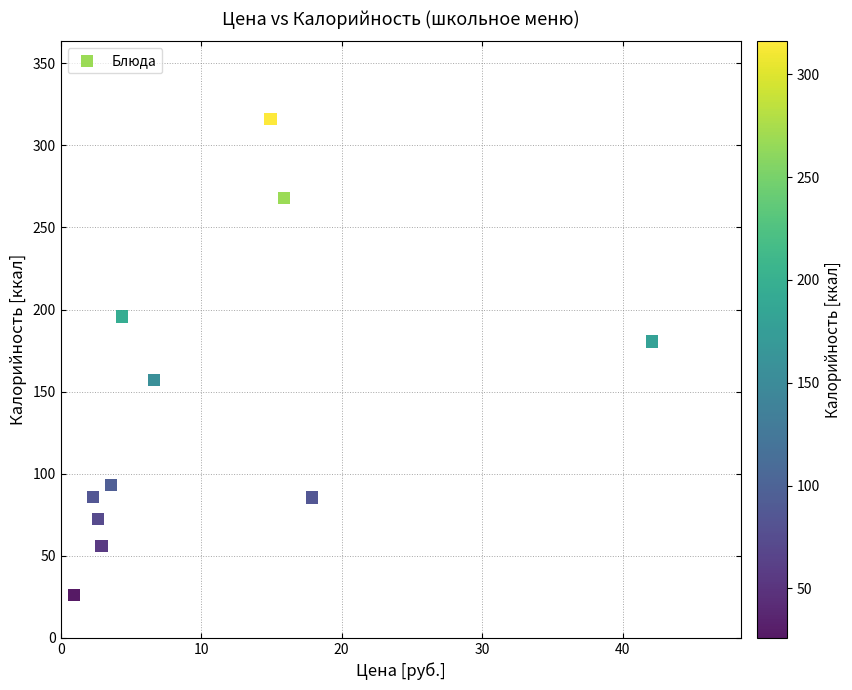

What is the range of Y values (max minus min)?

290.0